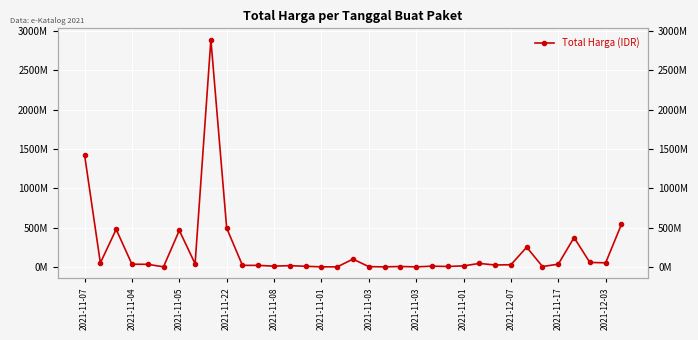

What is the difference between the second highest and second lowest values?

1425685900